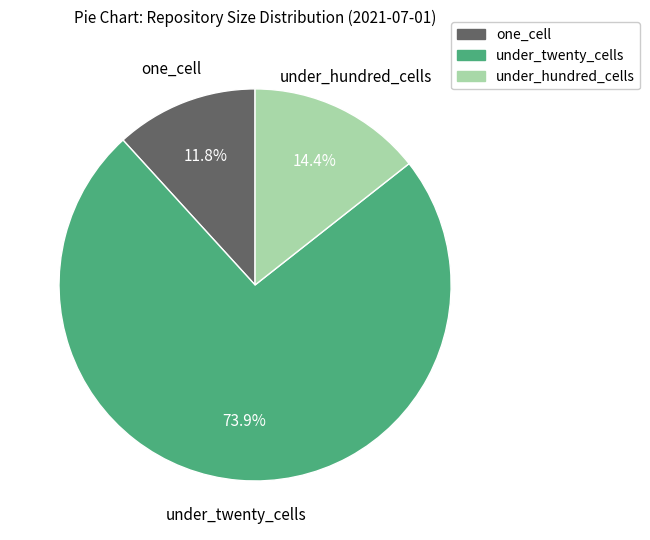

Between under_twenty_cells and under_hundred_cells, which is larger?

under_twenty_cells